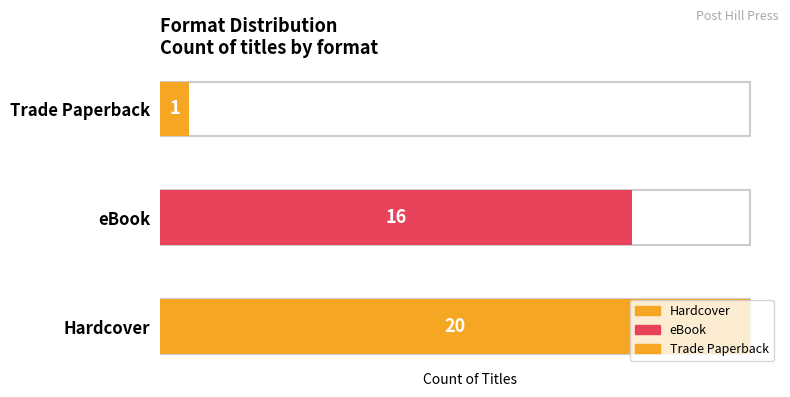

What is the greatest value displayed?

20